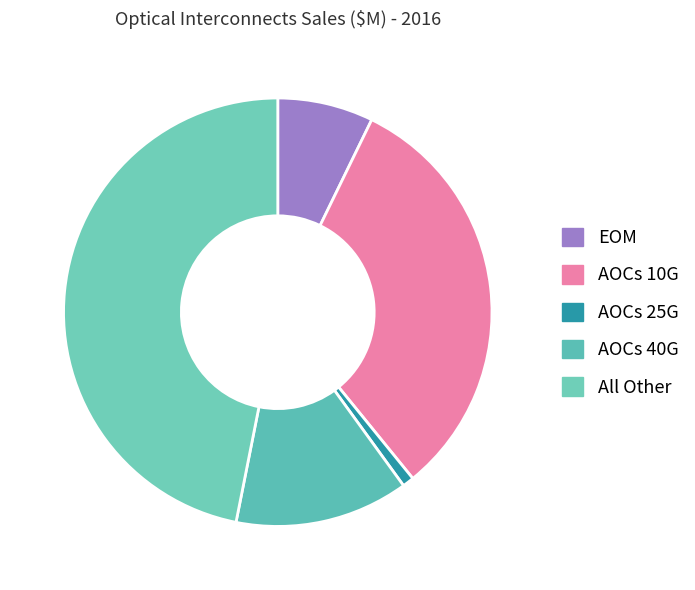

What percentage is the All Other slice, to the nearest percent?

47%